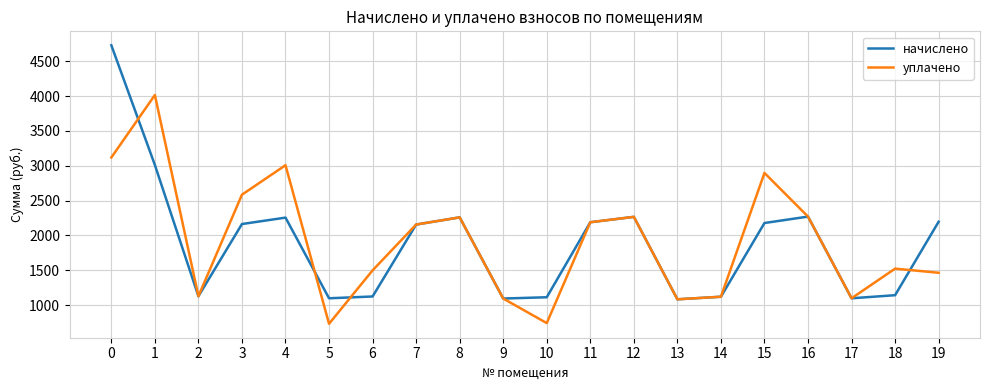

Is the value of уплачено at 18 greater than the value of начислено at 6?

Yes